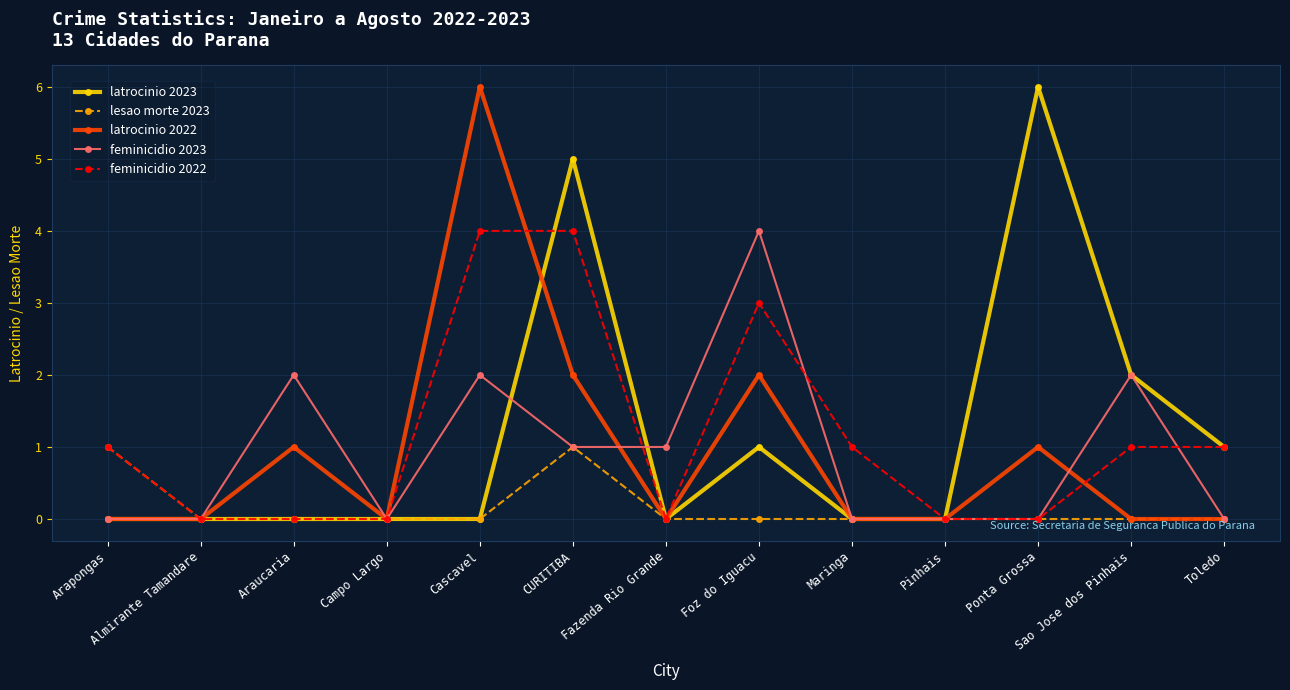

True or false: latrocinio 2023 has more than 0 interior local peaks.

True